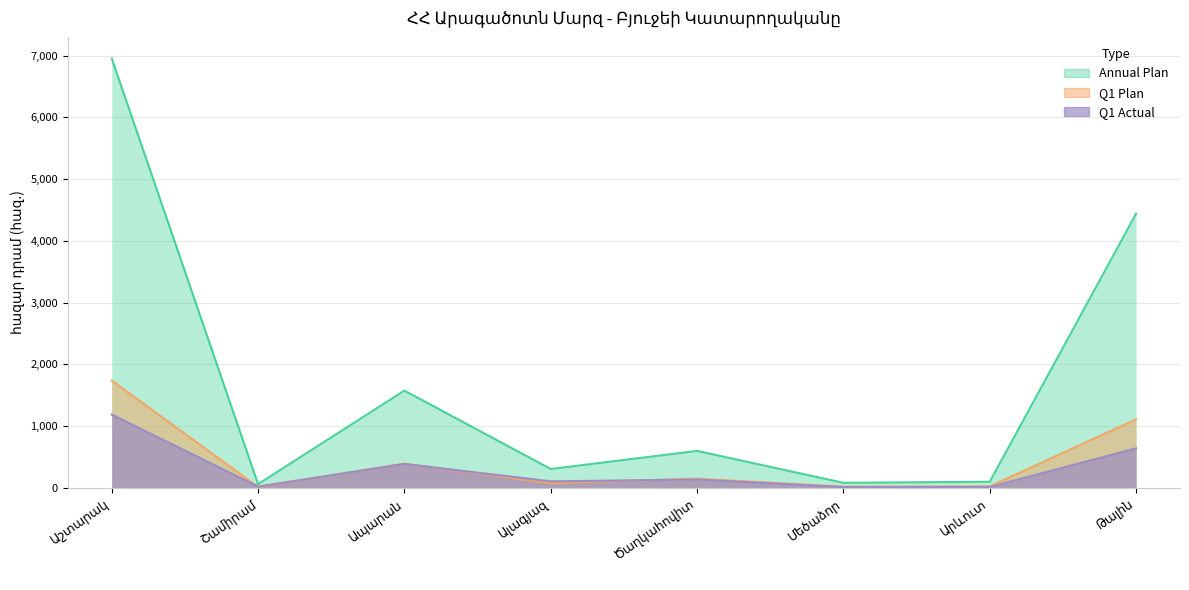

Which series changed the most between Ալագյազ and Թալին?

Annual Plan